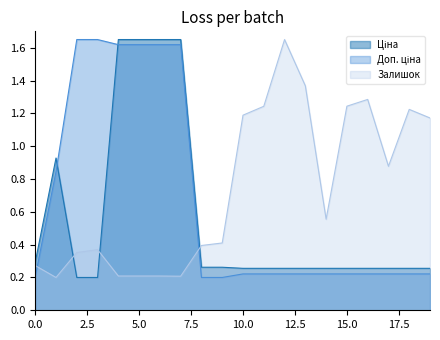

How many lines are shown in the chart?

3